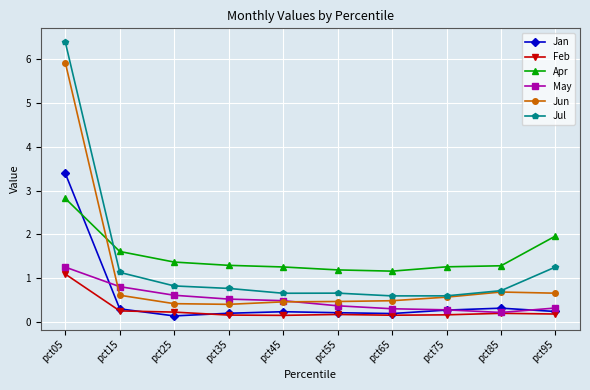

What is the value of the May point at the 8th from the left?

0.3